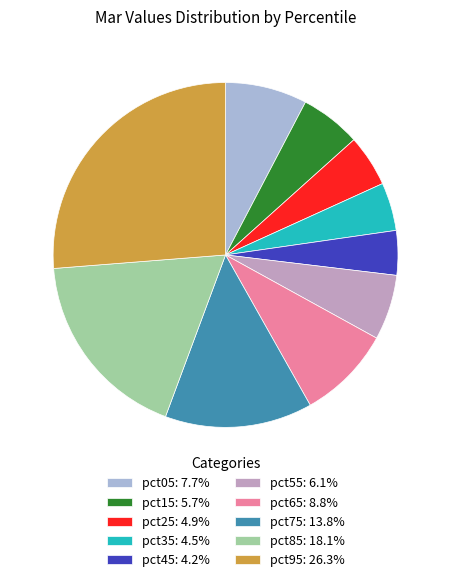

Does pct15: 5.7% represent more than half of the total?

No